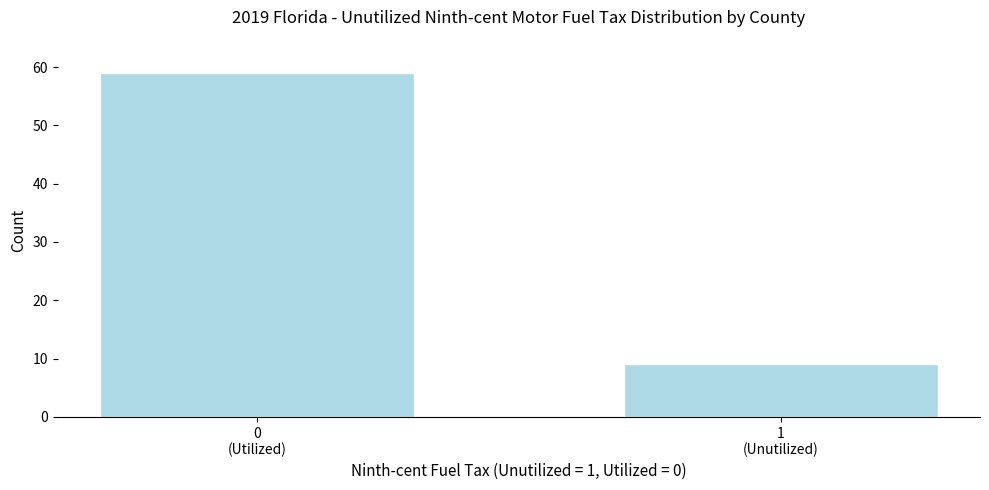

Reading left to right, list all the values displayed in this chart.

59	9